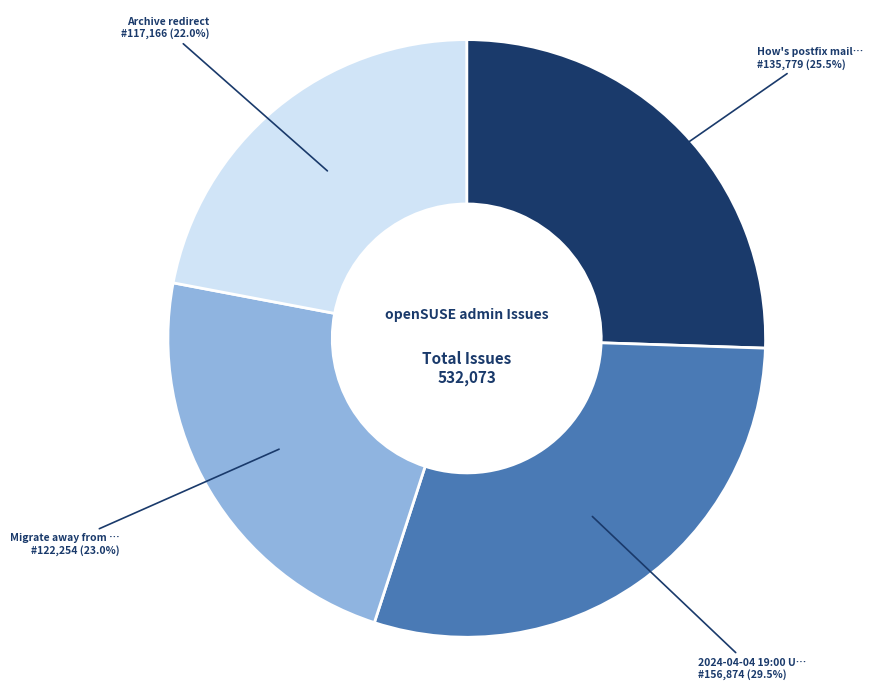

Does any single category account for the majority?

No